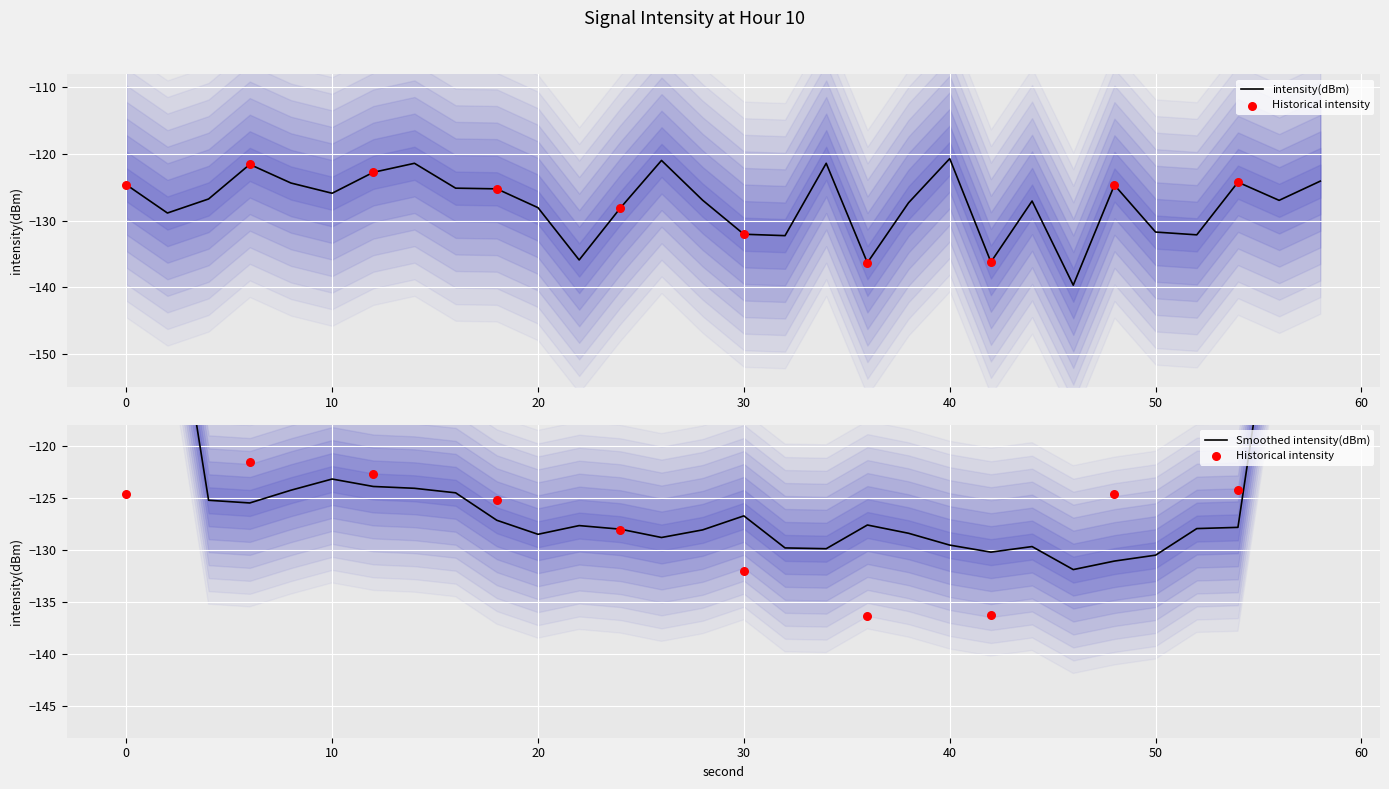

Between 30 and 34, which is larger?

34